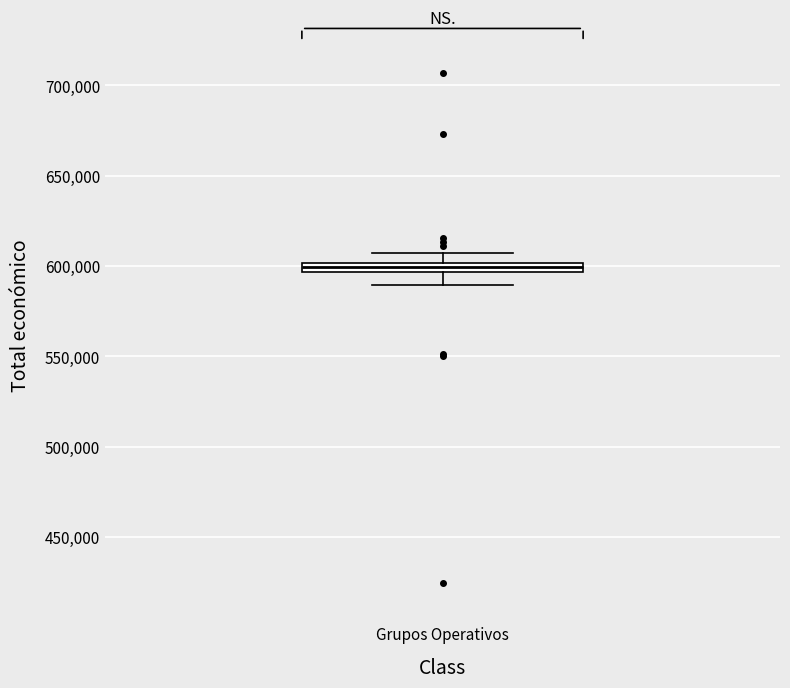

Where does the lower whisker of the box for Grupos Operativos end on the y-axis? The values are not printed on the chart, so give them approximately, as read against the axis.

590000